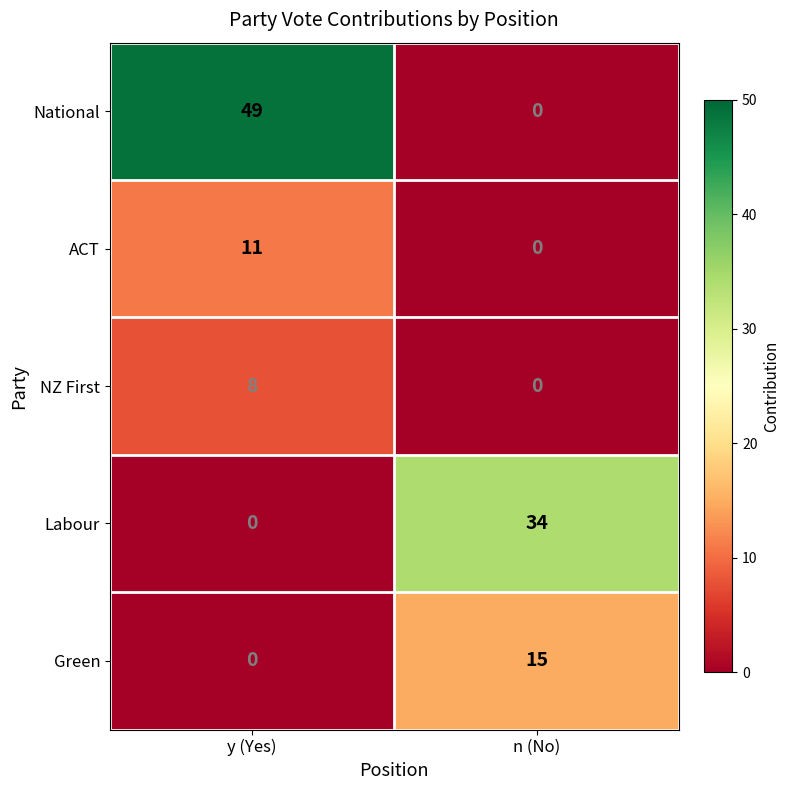

Reading right to left, extract all data points from this chart.

National: n (No)=0	y (Yes)=49
ACT: n (No)=0	y (Yes)=11
NZ First: n (No)=0	y (Yes)=8
Labour: n (No)=34	y (Yes)=0
Green: n (No)=15	y (Yes)=0